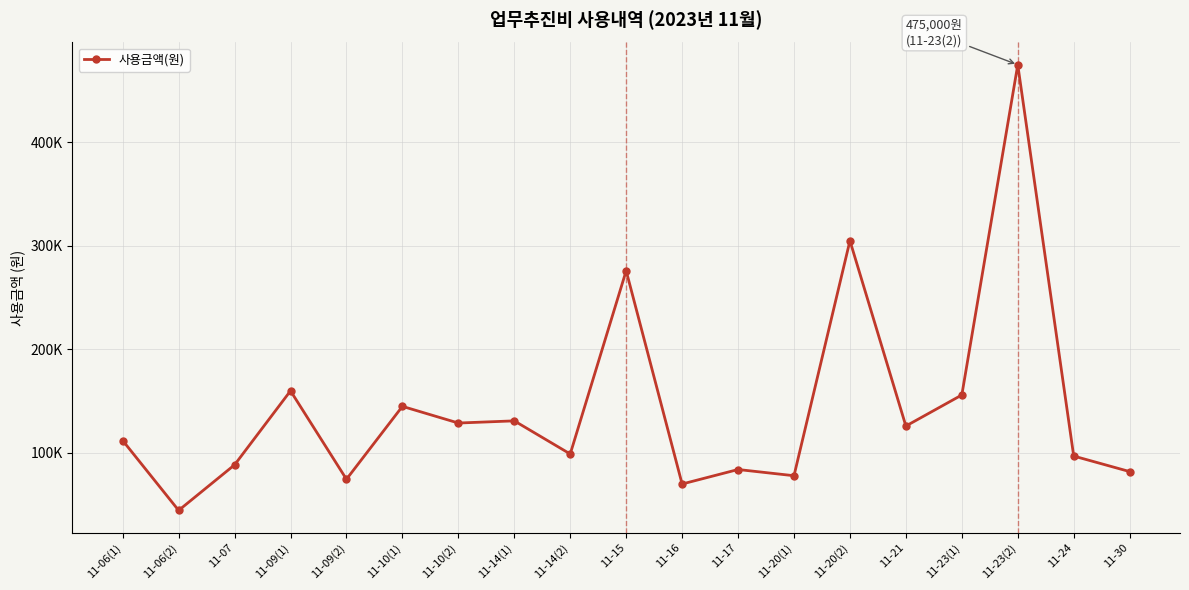

Does the chart have visible grid lines?

Yes